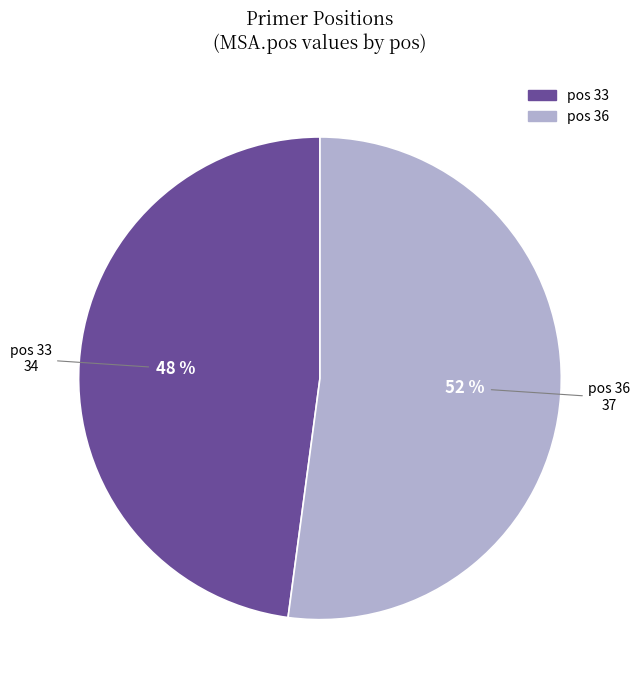

To the nearest percent, what is the average slice percentage?

50%